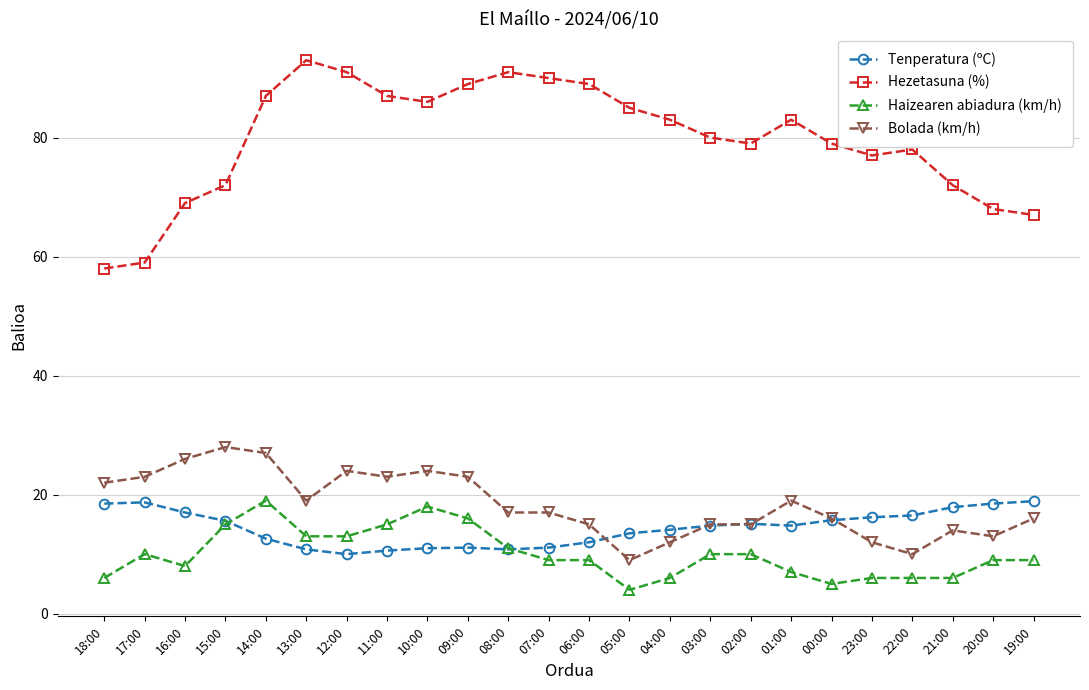

What is the minimum value for Haizearen abiadura (km/h)?

4.0